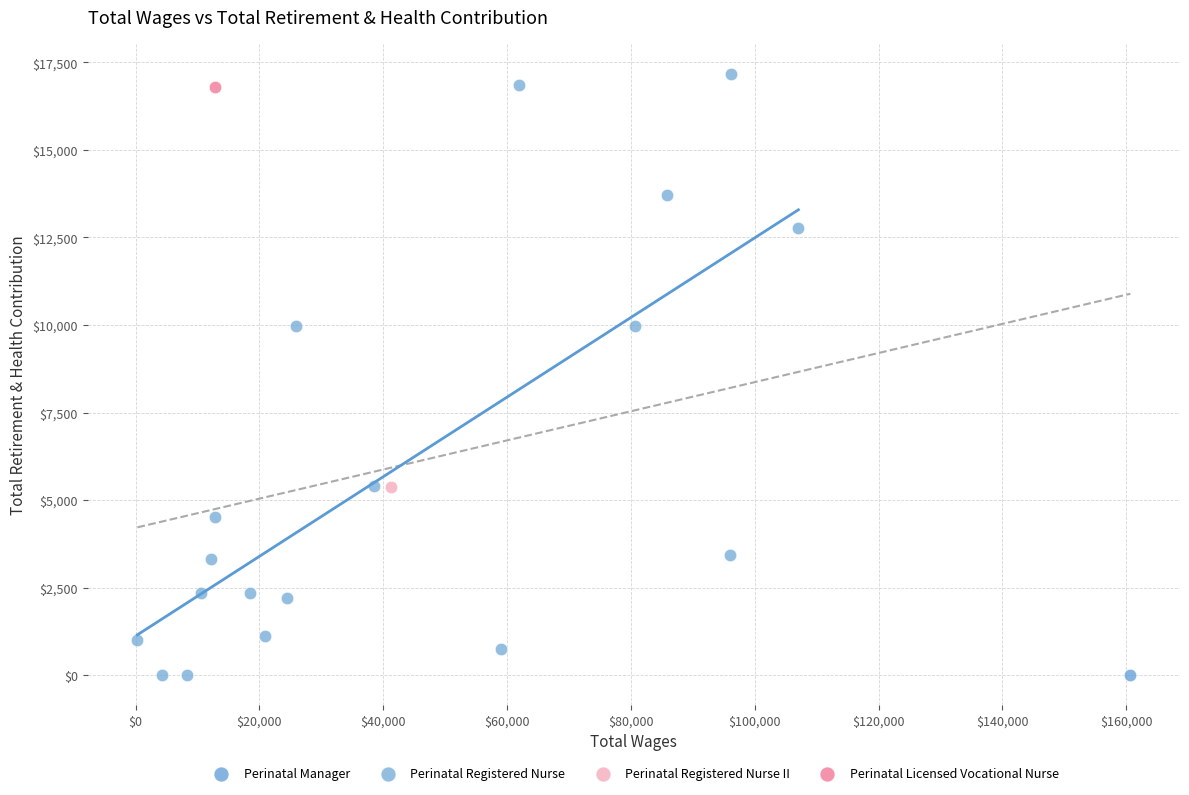

What are all the series names shown in the legend?

Perinatal Manager, Perinatal Registered Nurse, Perinatal Registered Nurse II, Perinatal Licensed Vocational Nurse